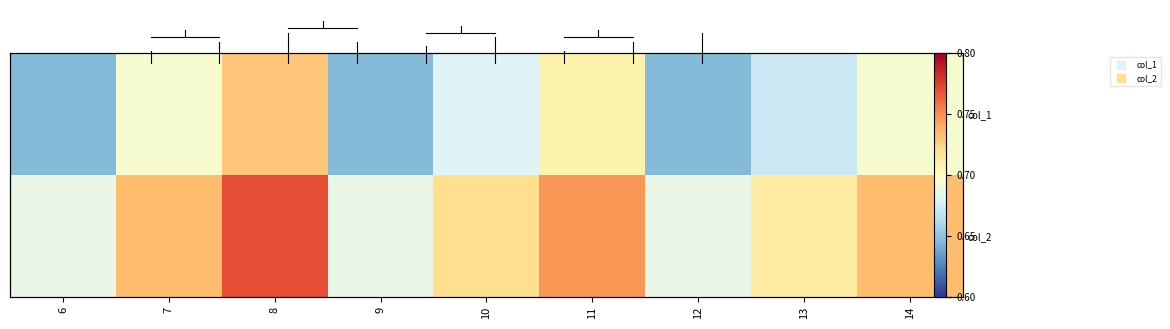

The value of col_2 at 9 is 1.2. True or false?

False